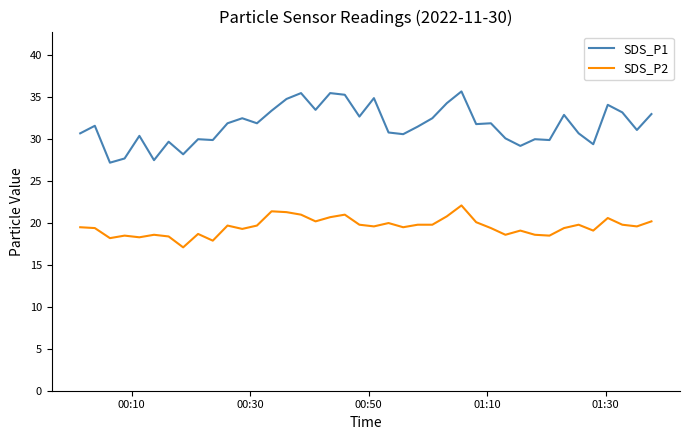

What is the maximum value for SDS_P1?

35.7